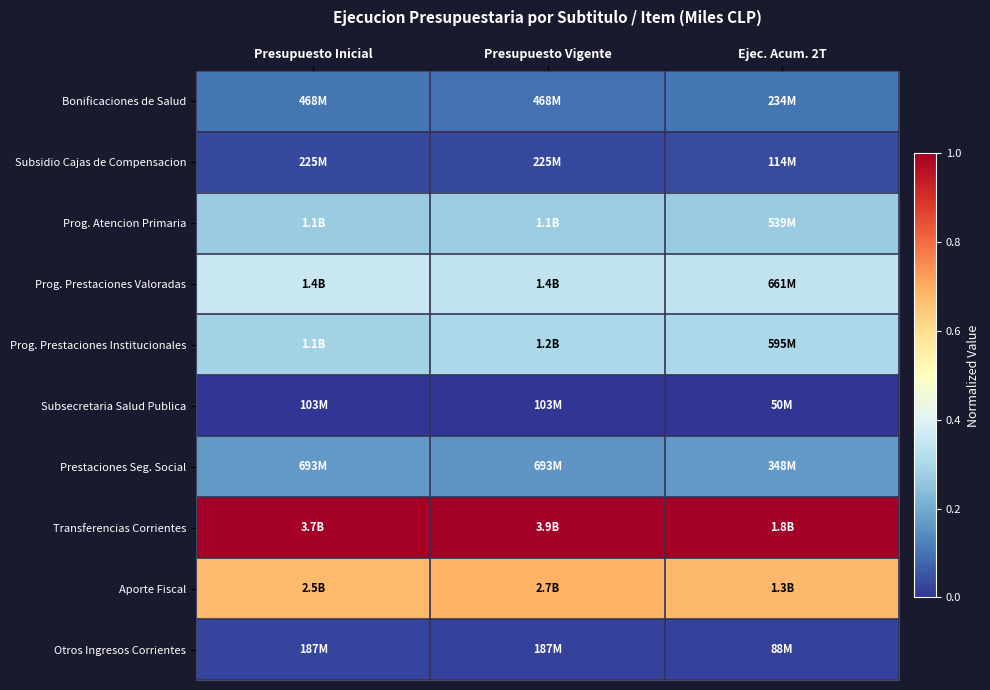

What is the total value across all series at Presupuesto Inicial?

2.9